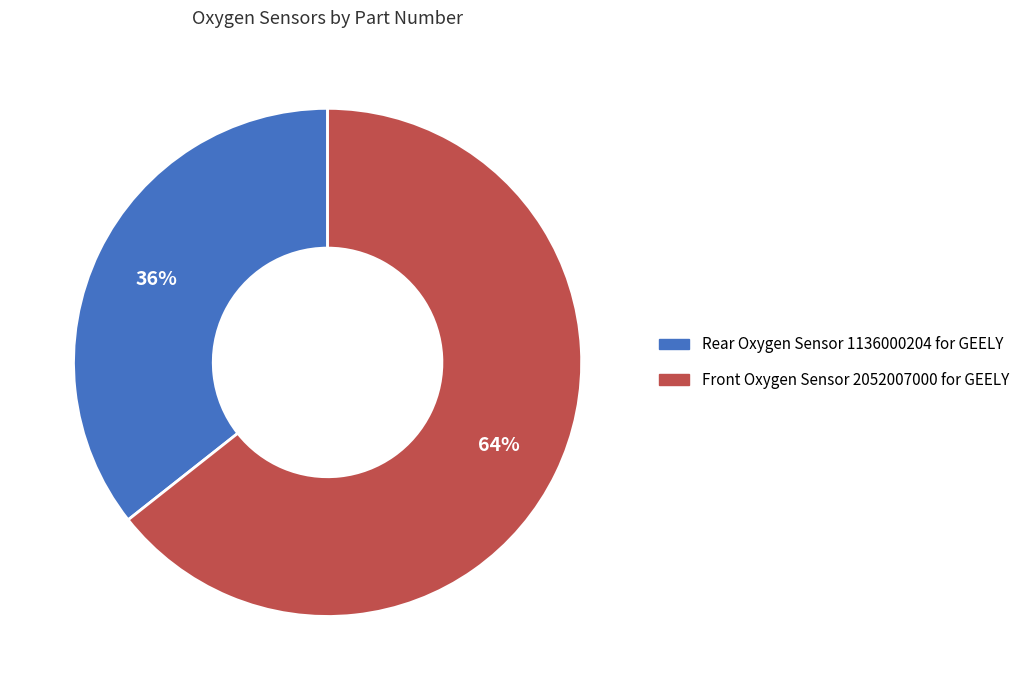

To the nearest percent, what is the combined percentage of Front Oxygen Sensor 2052007000 for GEELY and Rear Oxygen Sensor 1136000204 for GEELY?

100%